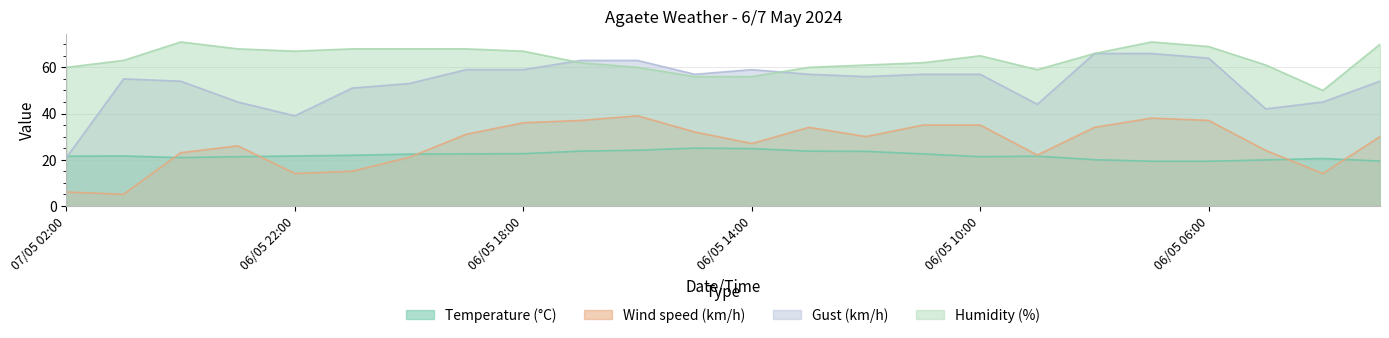

Is the value of Gust (km/h) at 06/05 06:00 greater than the value of Wind speed (km/h) at 06/05 09:00?

Yes